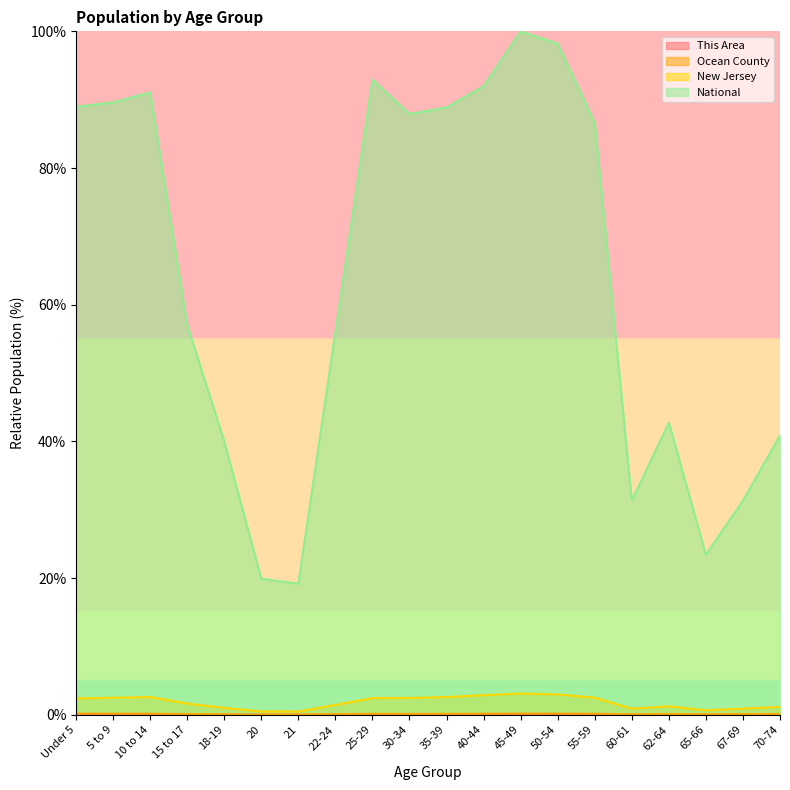

What are all the series names shown in the legend?

This Area, Ocean County, New Jersey, National